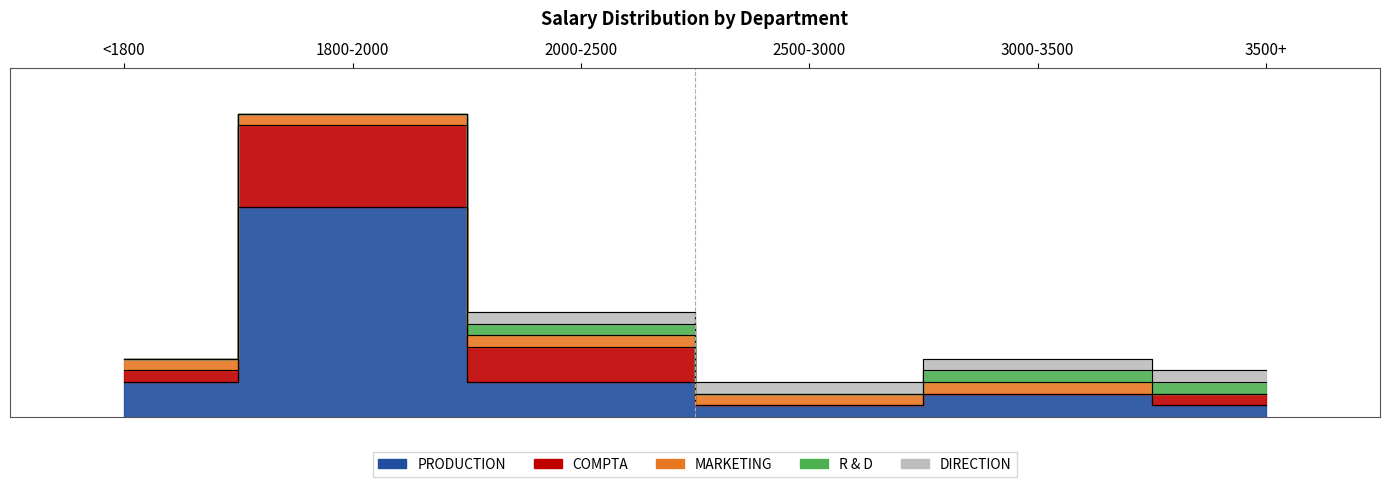

Which series has the widest spread of values?

PRODUCTION